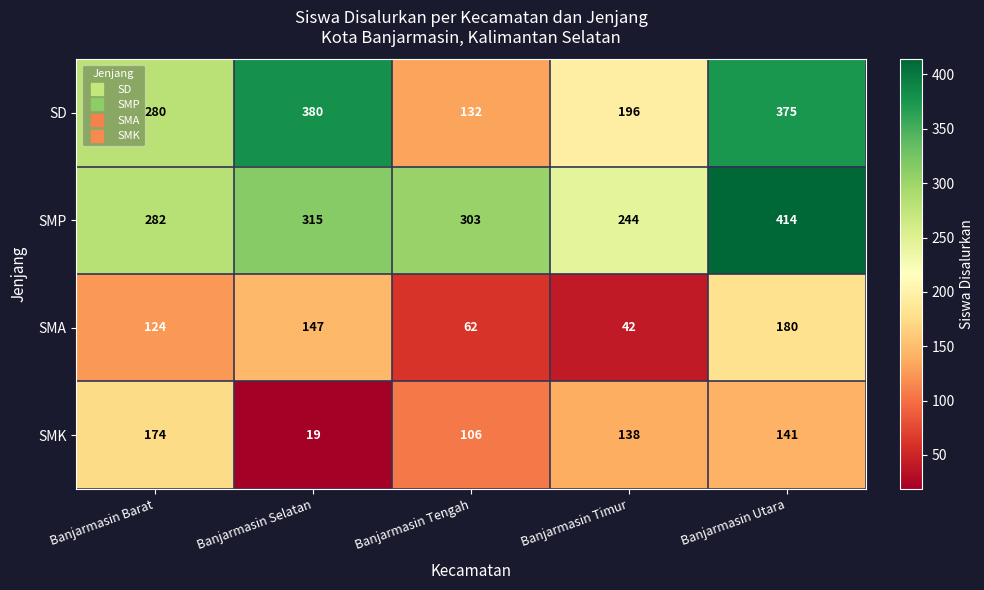

At which category does the chart reach its peak across all series?

Banjarmasin Utara